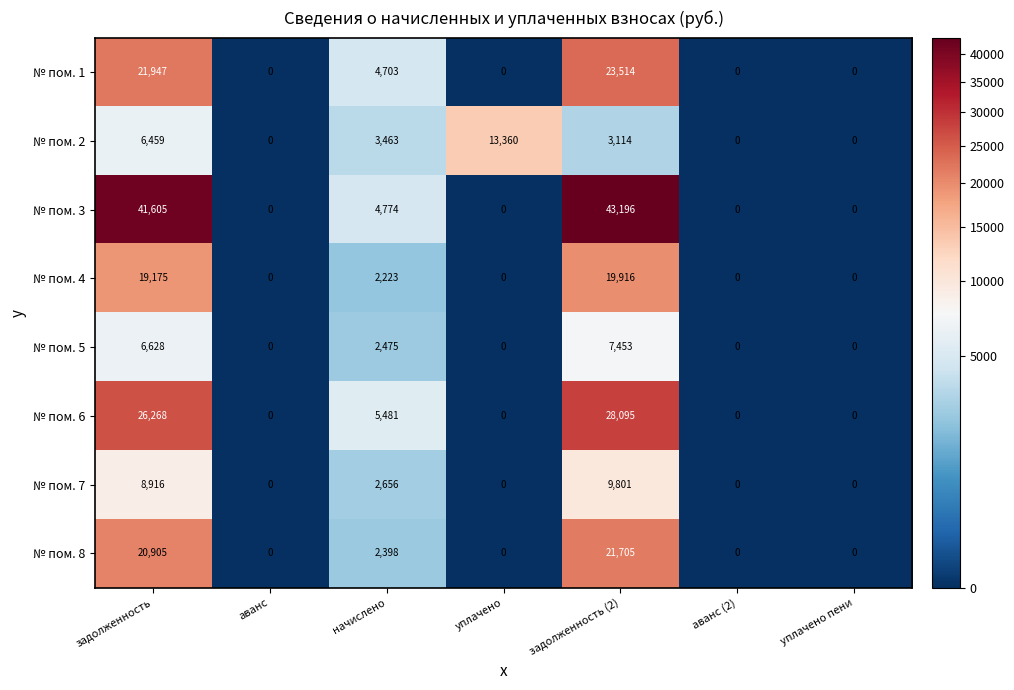

What is the difference between the № пом. 1 values at задолженность (2) and начислено?

18811